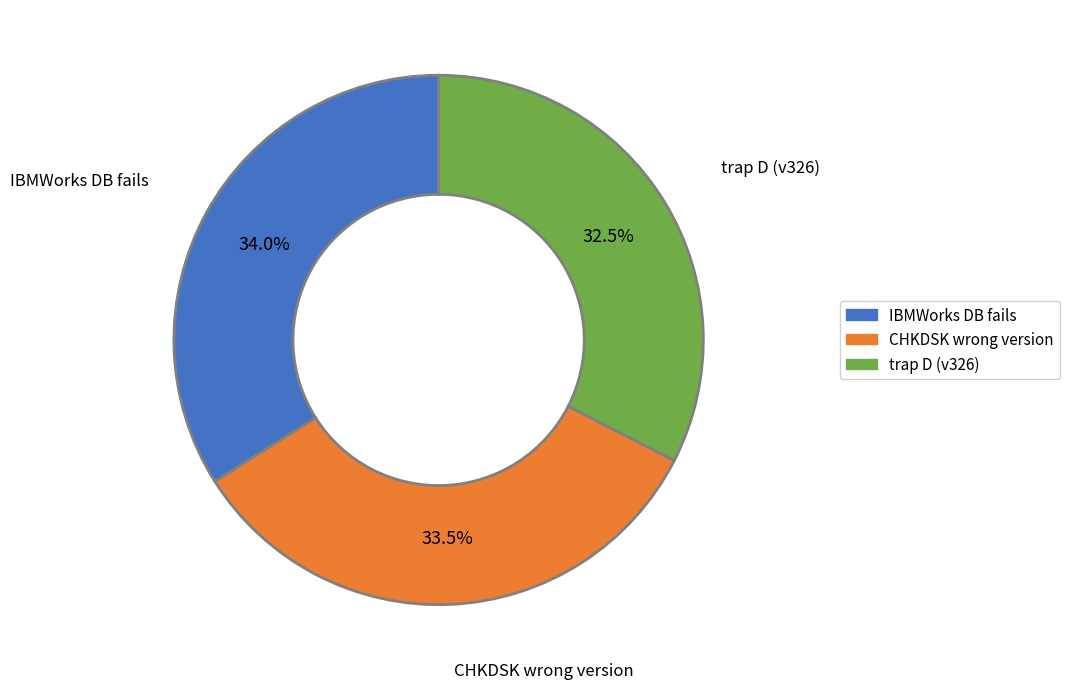

Is there any slice that represents more than half of the pie?

No